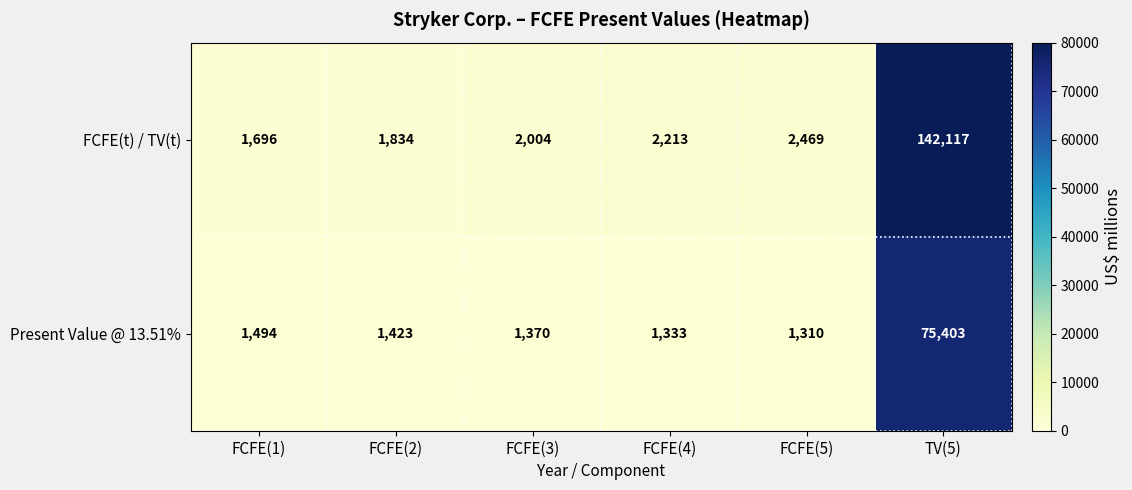

List the series in order of their peak value, lowest first.

Present Value @ 13.51%, FCFE(t) / TV(t)